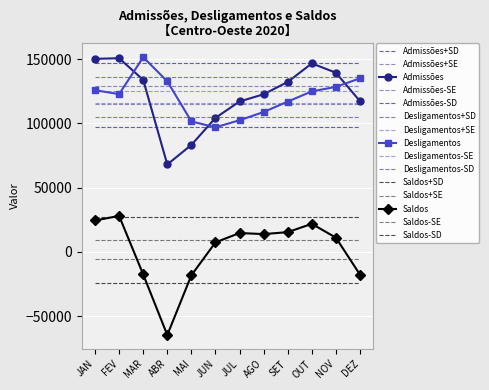

What is the difference between the maximum and minimum values in the Admissões series?

82732.0